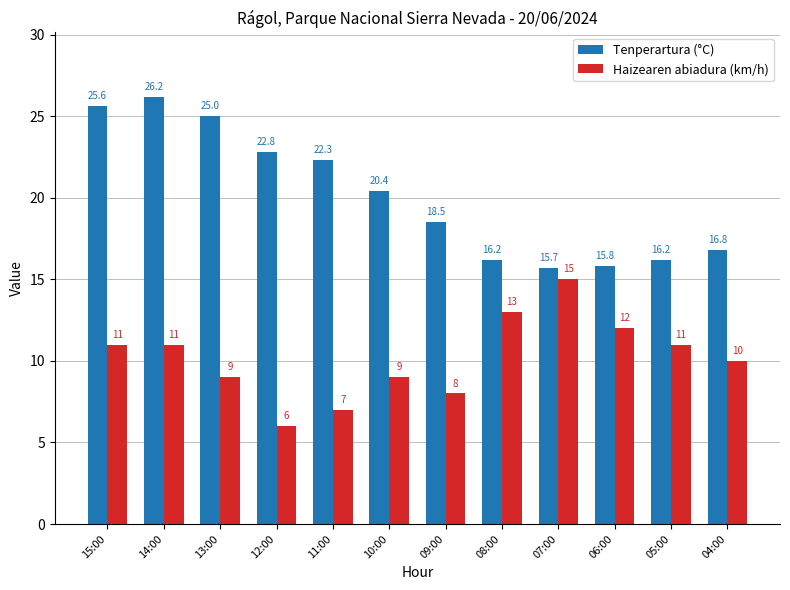

How many data points in Haizearen abiadura (km/h) are less than 11?

6